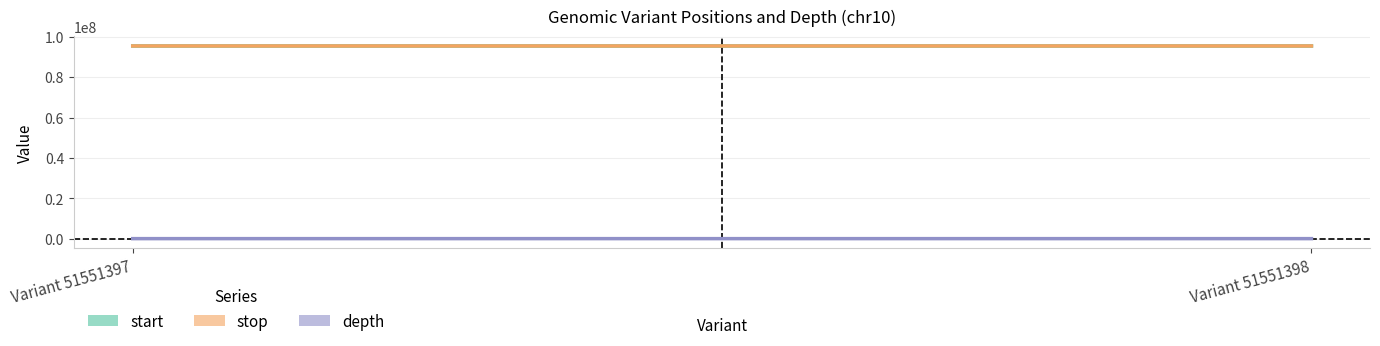

What are all the series names shown in the legend?

start, stop, depth